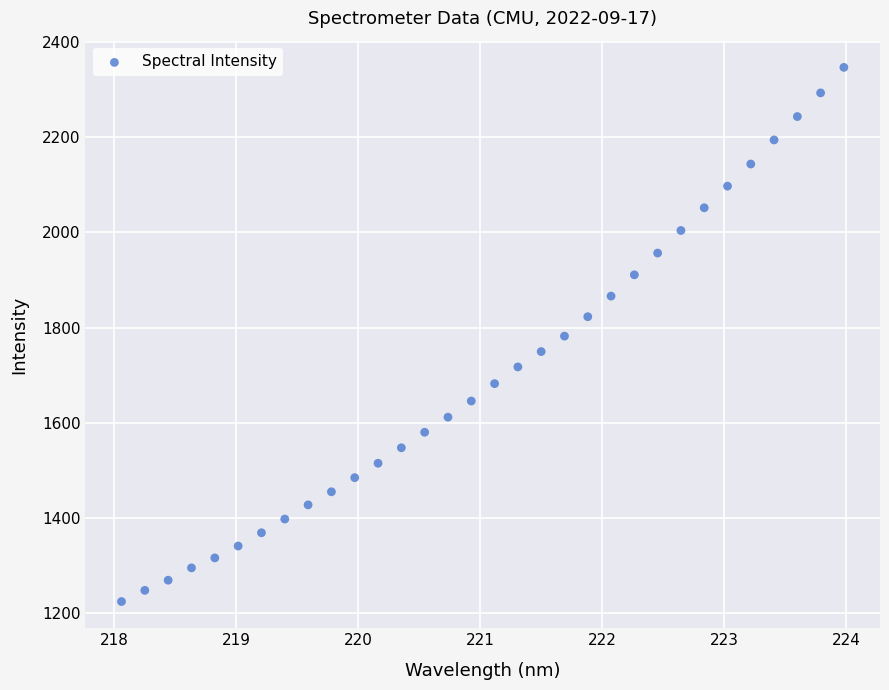

What is the range of Y values (max minus min)?

1123.0